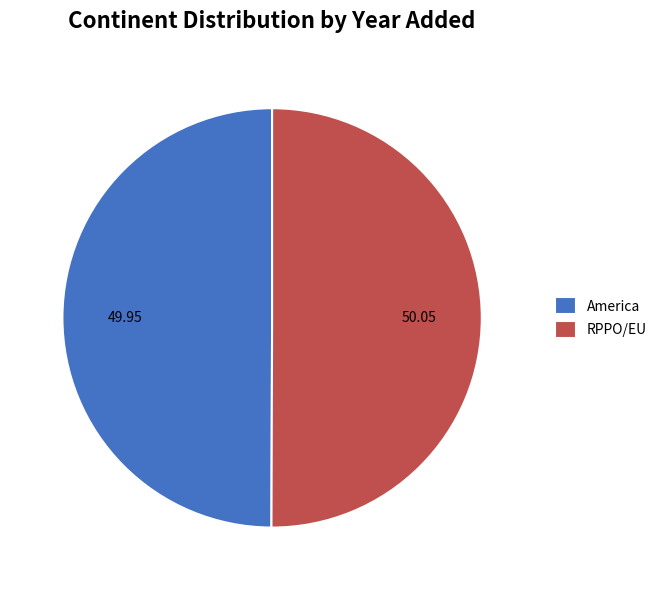

How many segments does this pie chart have?

2